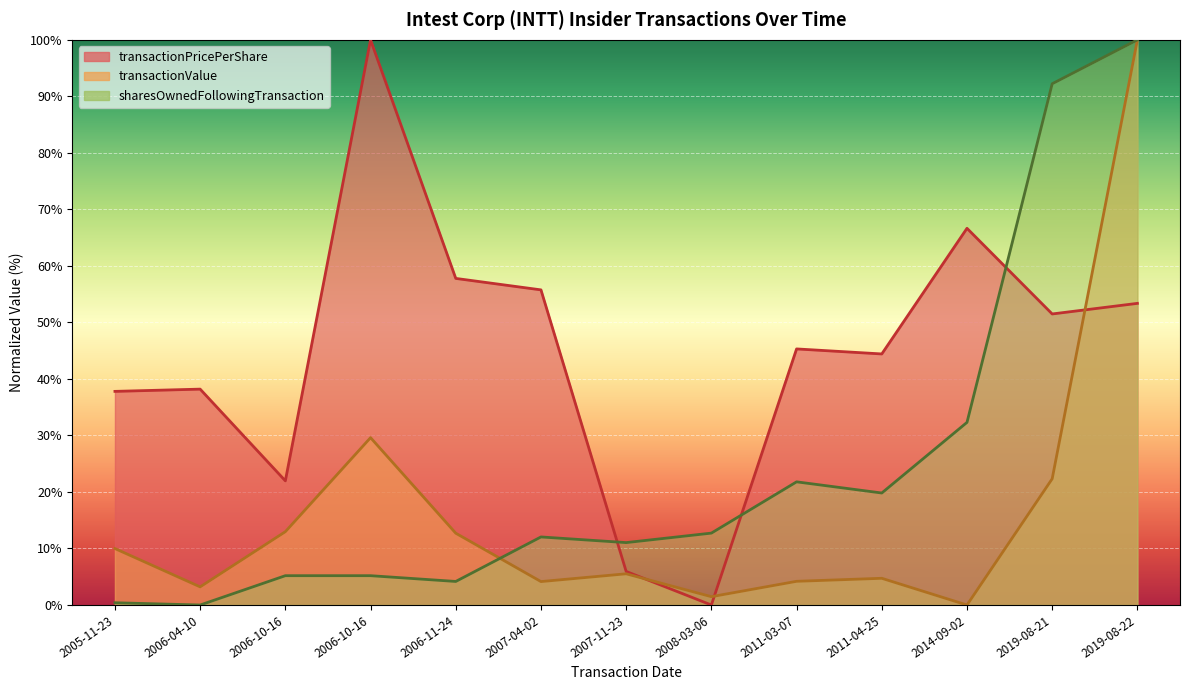

Reading left to right, transcribe all the data shown in this chart.

transactionPricePerShare: 2005-11-23=37.8	2006-04-10=38.2	2006-10-16=22.0	2006-10-16=100.0	2006-11-24=57.8	2007-04-02=55.8	2007-11-23=5.9	2008-03-06=0.0	2011-03-07=45.3	2011-04-25=44.4	2014-09-02=66.7	2019-08-21=51.5	2019-08-22=53.4
transactionValue: 2005-11-23=10.0	2006-04-10=3.2	2006-10-16=13.0	2006-10-16=29.6	2006-11-24=12.7	2007-04-02=4.1	2007-11-23=5.5	2008-03-06=1.5	2011-03-07=4.2	2011-04-25=4.7	2014-09-02=0.0	2019-08-21=22.3	2019-08-22=100.0
sharesOwnedFollowingTransaction: 2005-11-23=0.4	2006-04-10=0.0	2006-10-16=5.2	2006-10-16=5.2	2006-11-24=4.2	2007-04-02=12.0	2007-11-23=11.0	2008-03-06=12.7	2011-03-07=21.8	2011-04-25=19.8	2014-09-02=32.3	2019-08-21=92.2	2019-08-22=100.0